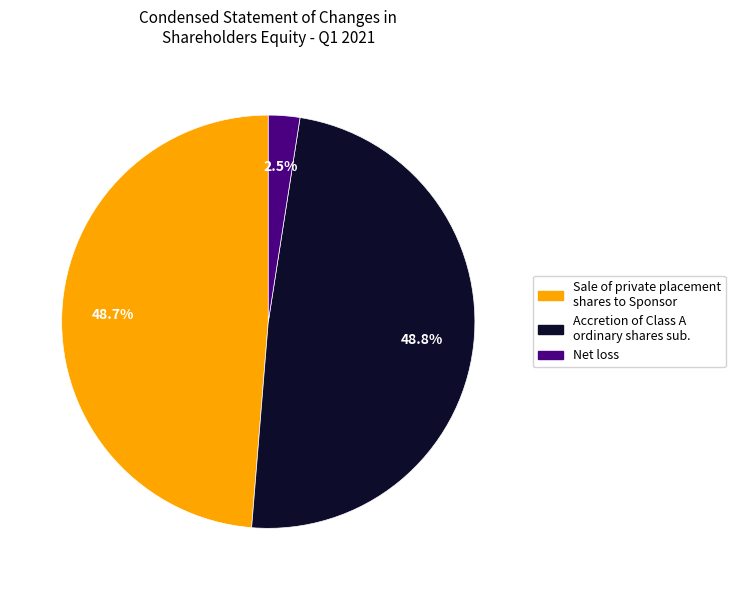

Does Sale of private placement shares to Sponsor represent more than half of the total?

No